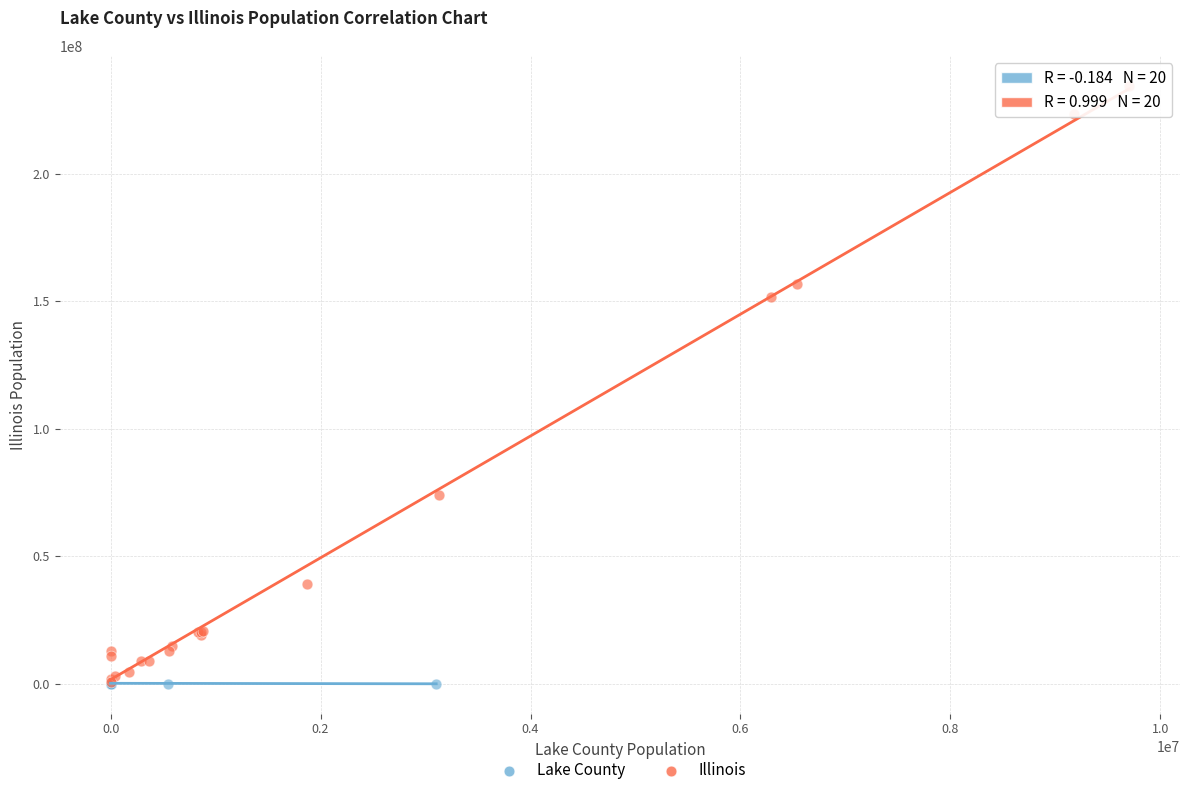

Which series contains the highest Y value?

Illinois